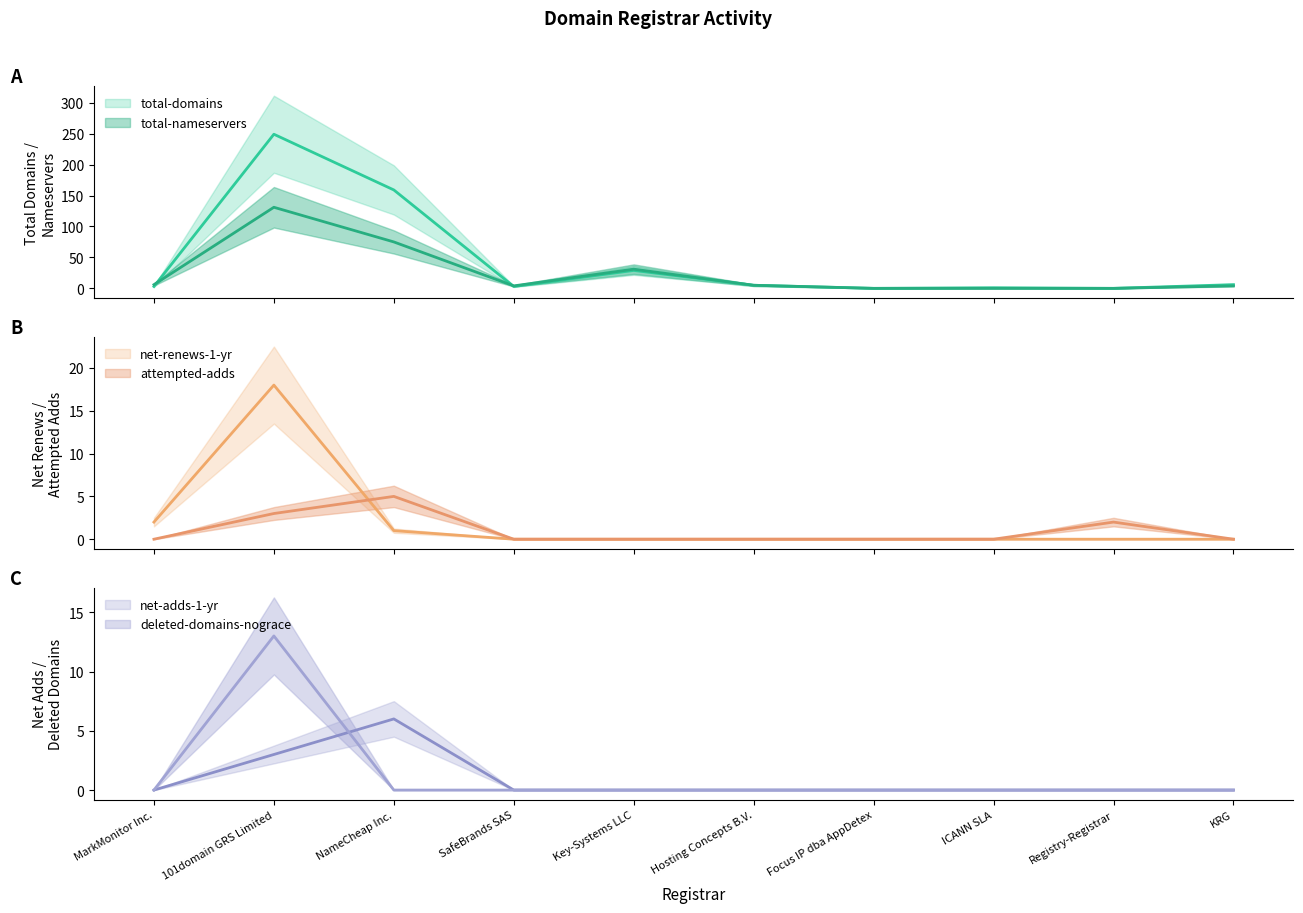

Does the chart have visible grid lines?

No